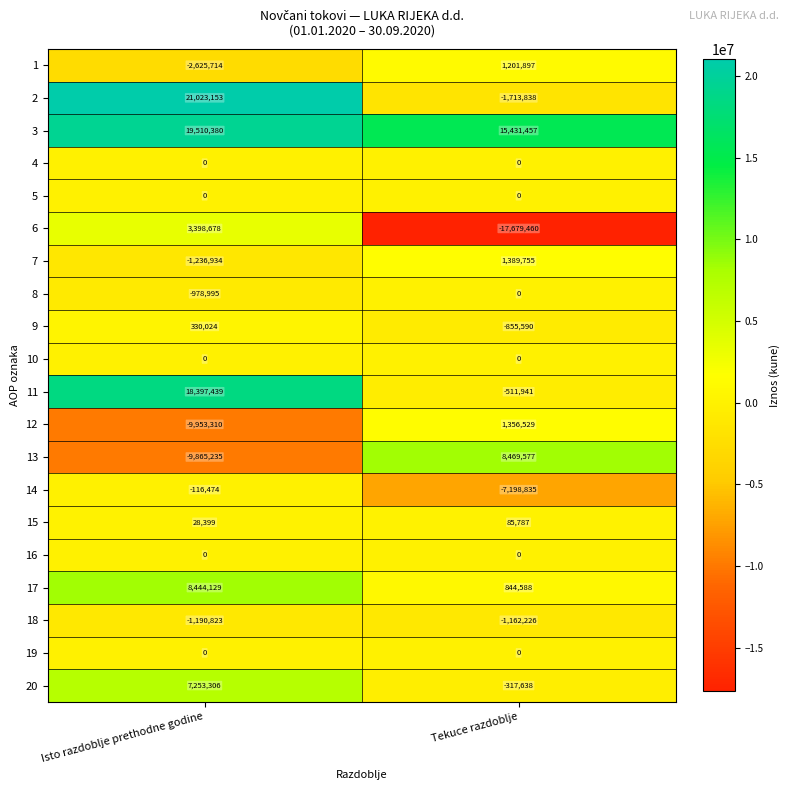

Between Isto razdoblje prethodne godine and Tekuce razdoblje, which series saw the biggest shift?

2